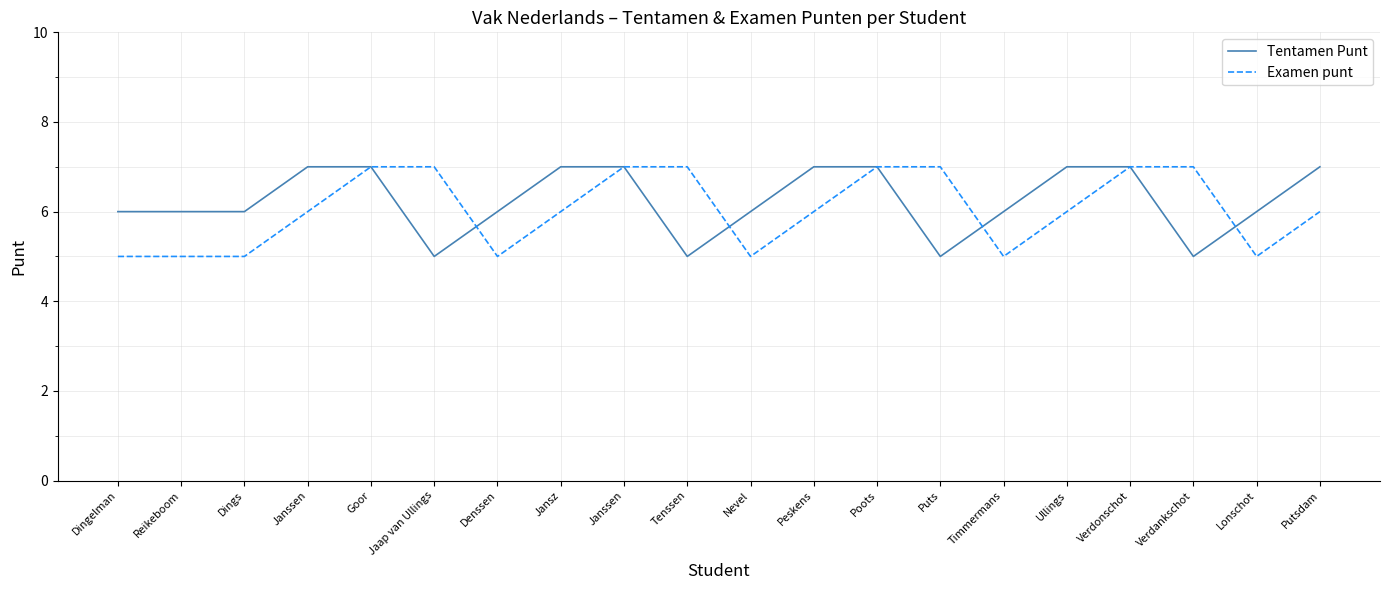

Where is Tentamen Punt nearest to the value 6?

Dingelman